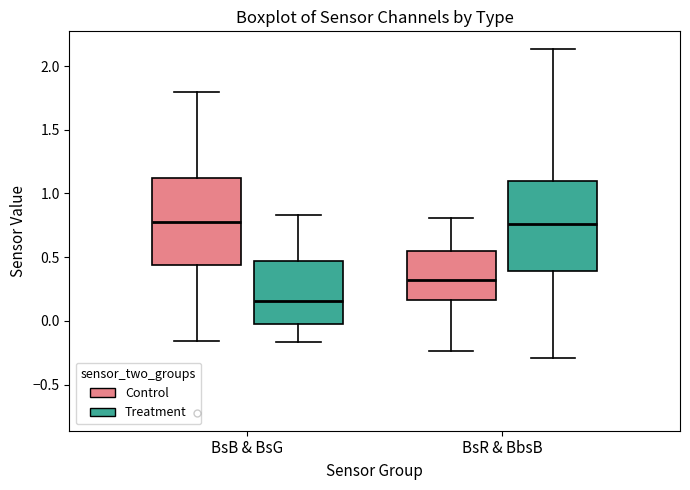

Where does the lower whisker of the box for BsR & BbsB (Treatment) end on the y-axis? The values are not printed on the chart, so give them approximately, as read against the axis.

-0.30